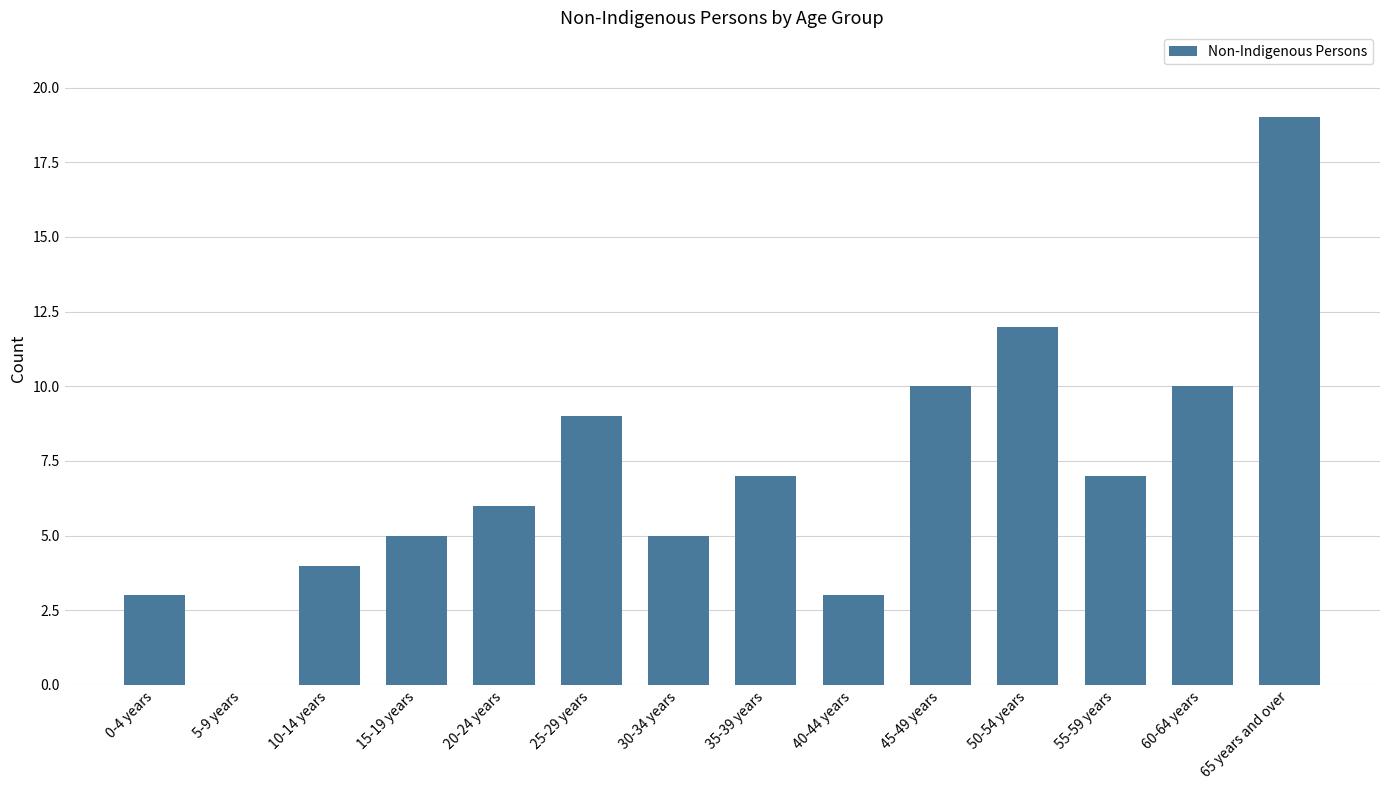

At which category does the chart reach its peak across all series?

65 years and over